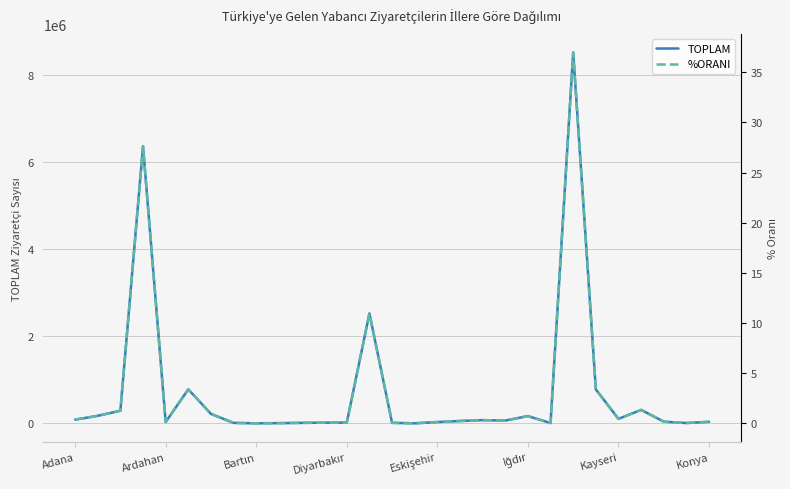

What is the total value across all series at 17?

53835.2